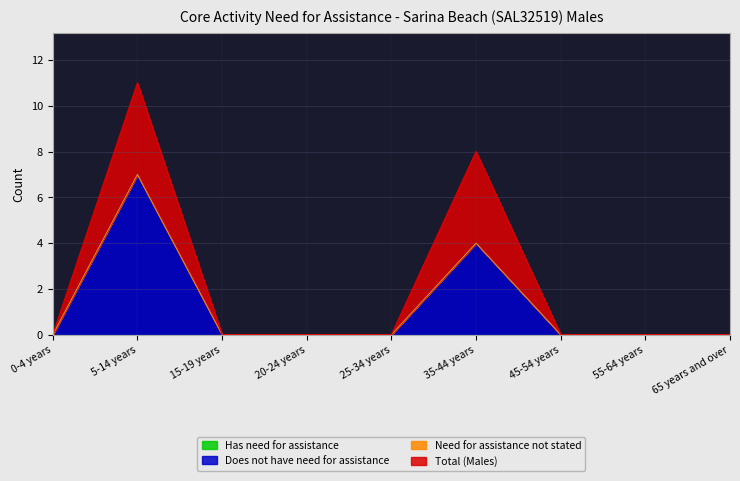

The value of Does not have need for assistance at 25-34 years is 0. True or false?

True